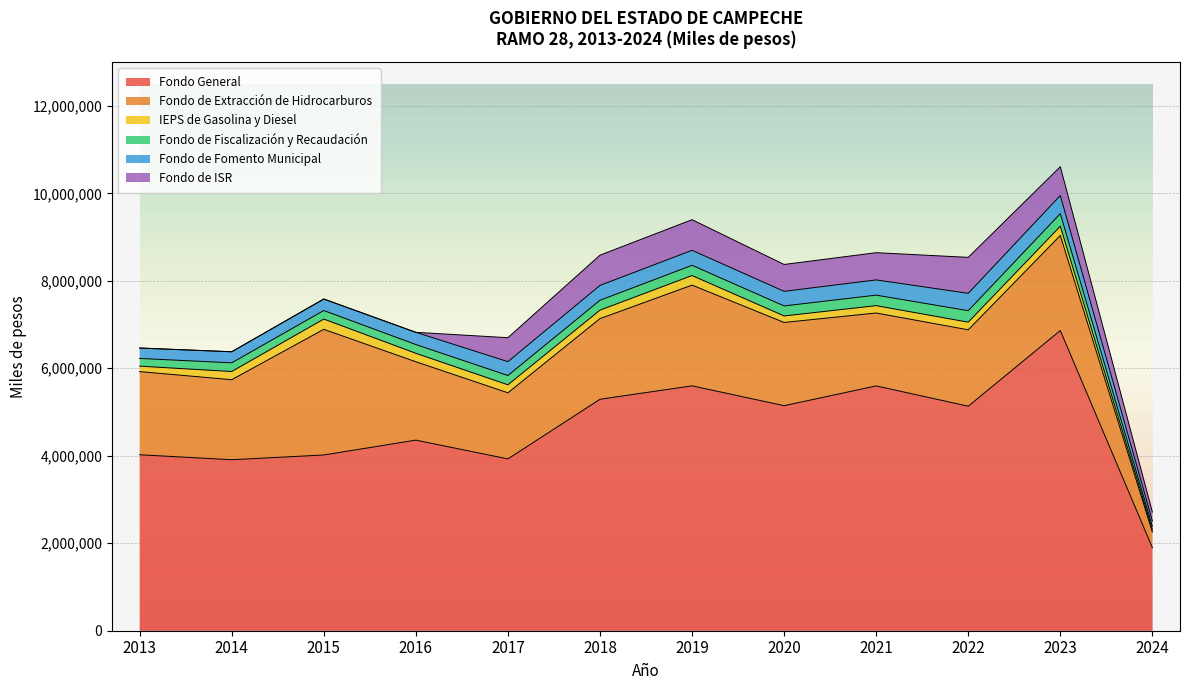

At which label does Fondo de ISR reach its peak?

2022